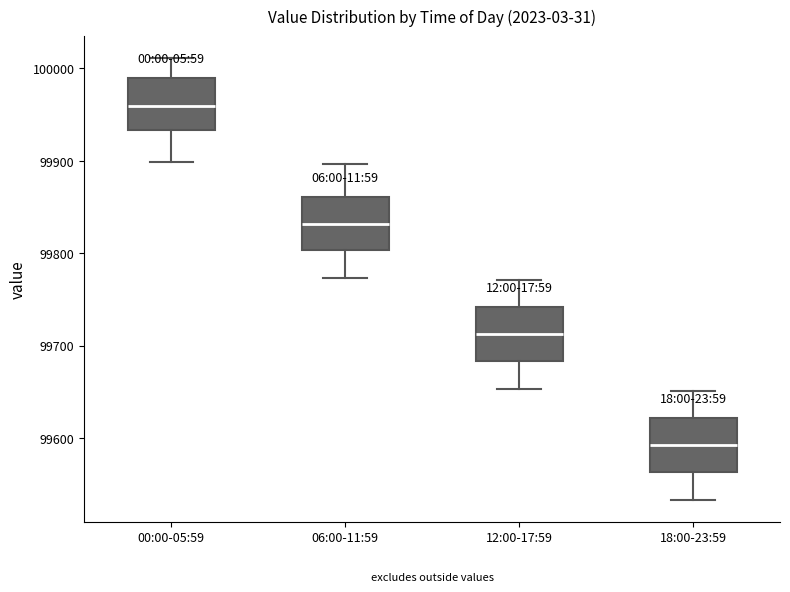

Where is the lower edge of the box for 00:00-05:59 on the y-axis? The values are not printed on the chart, so give them approximately, as read against the axis.

99930